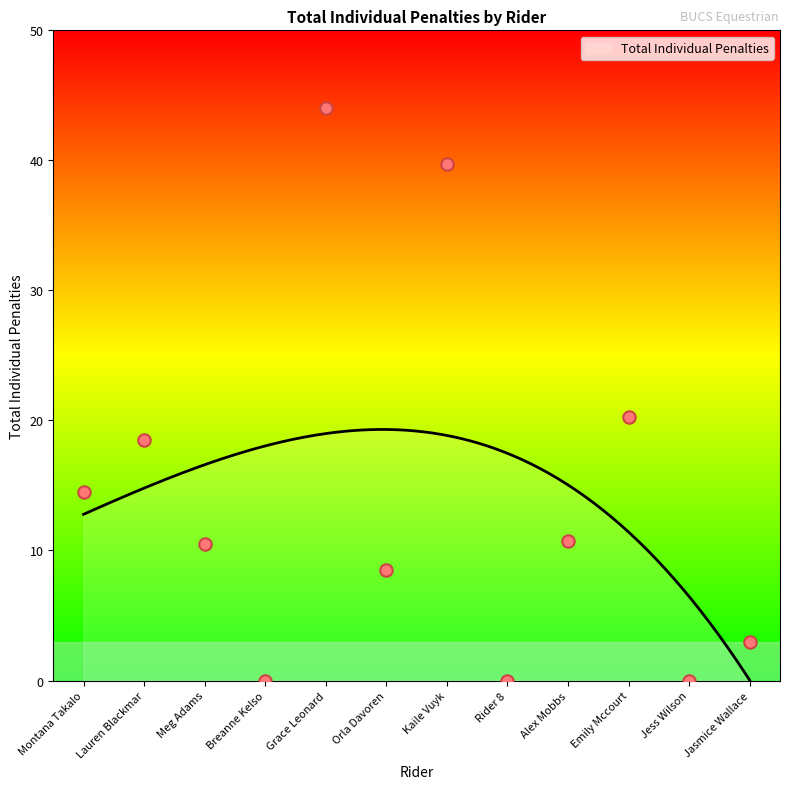

Approximately how many times larger is the value at Orla Davoren compared to Jasmice Wallace?

2.8